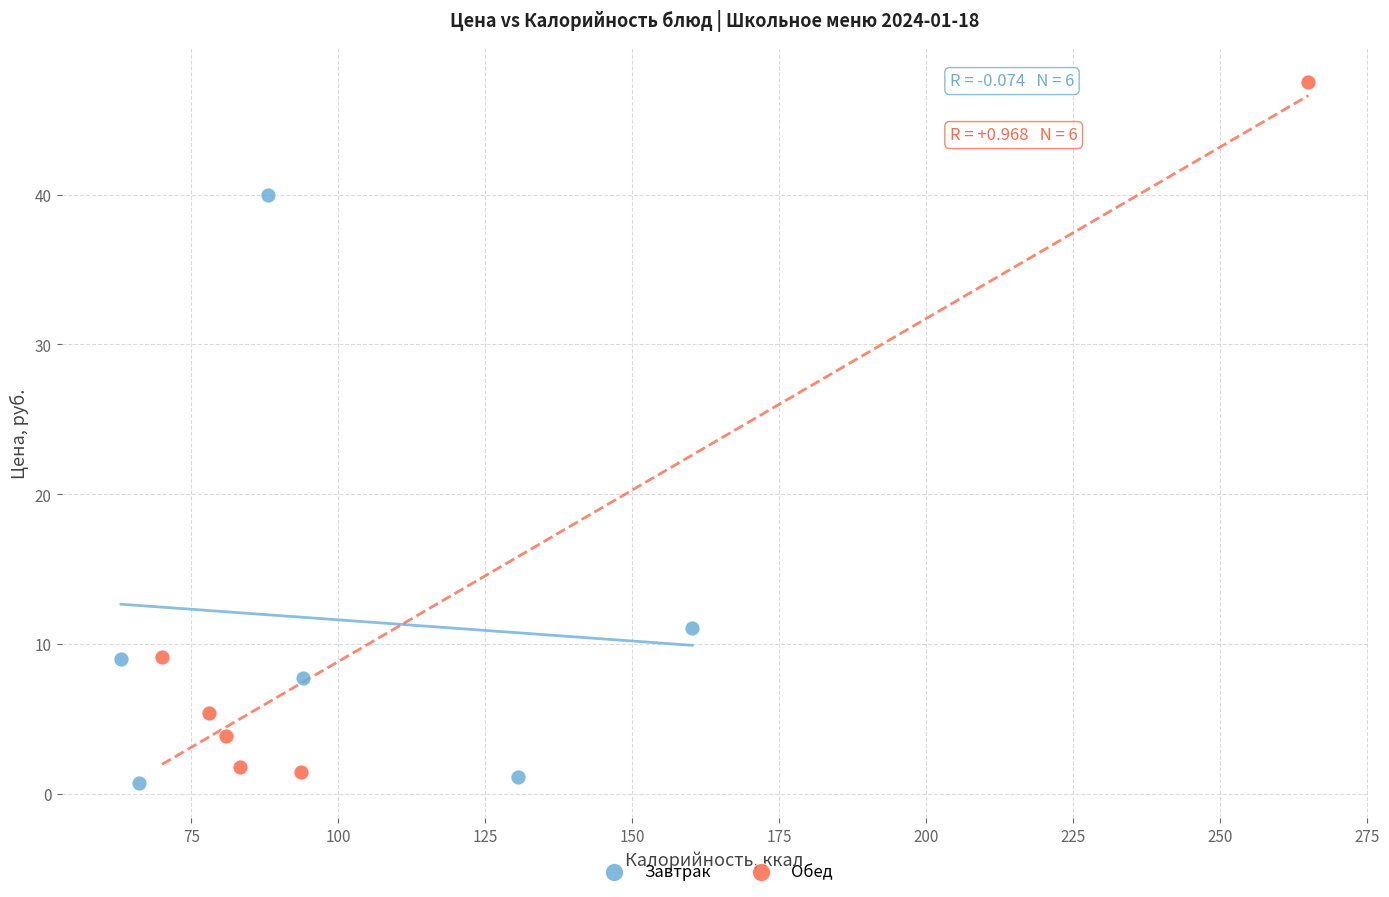

Which series has the largest Y range (max minus min)?

Обед